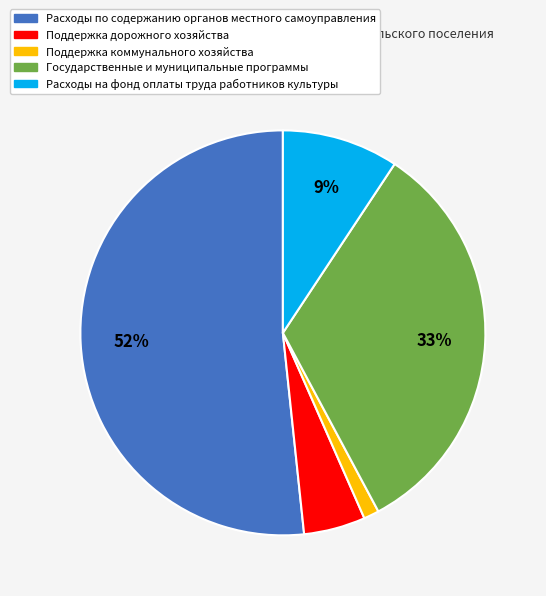

Combined, do Поддержка коммунального хозяйства and Расходы по содержанию органов местного самоуправления account for over 50%?

Yes